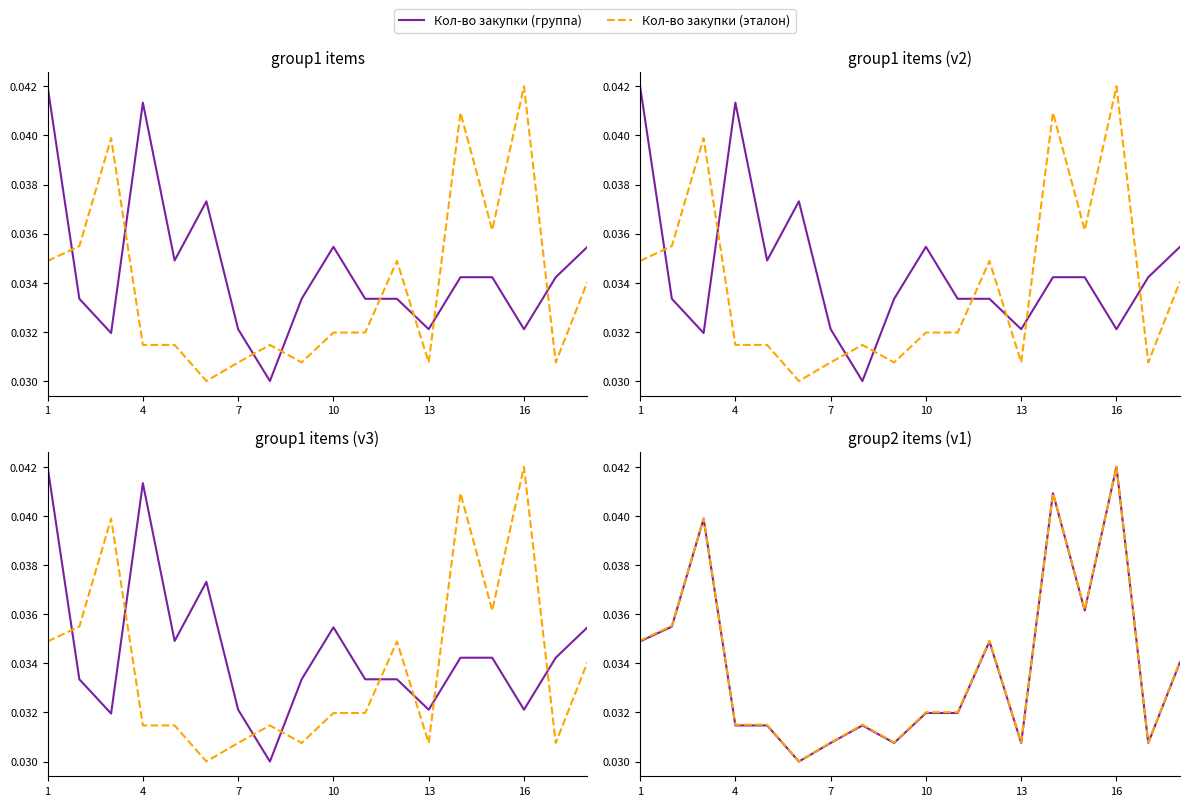

Rank the series by their average value, from highest to lowest.

Кол-во закупки (эталон), Кол-во закупки (группа)